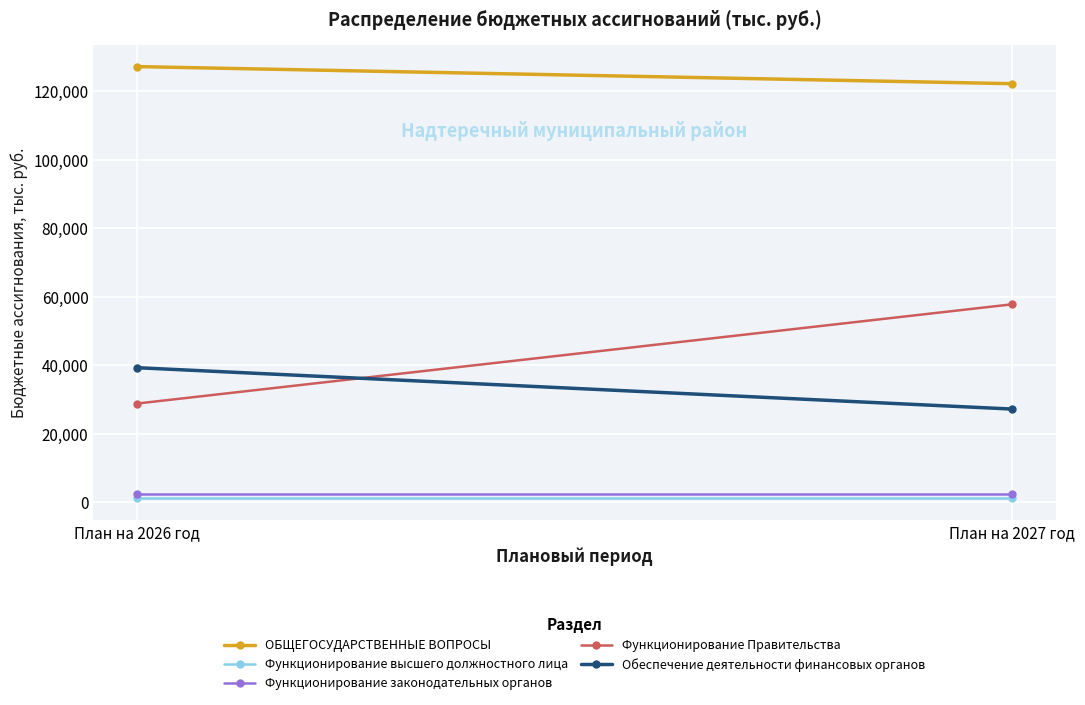

Which series has the largest total across all categories?

ОБЩЕГОСУДАРСТВЕННЫЕ ВОПРОСЫ